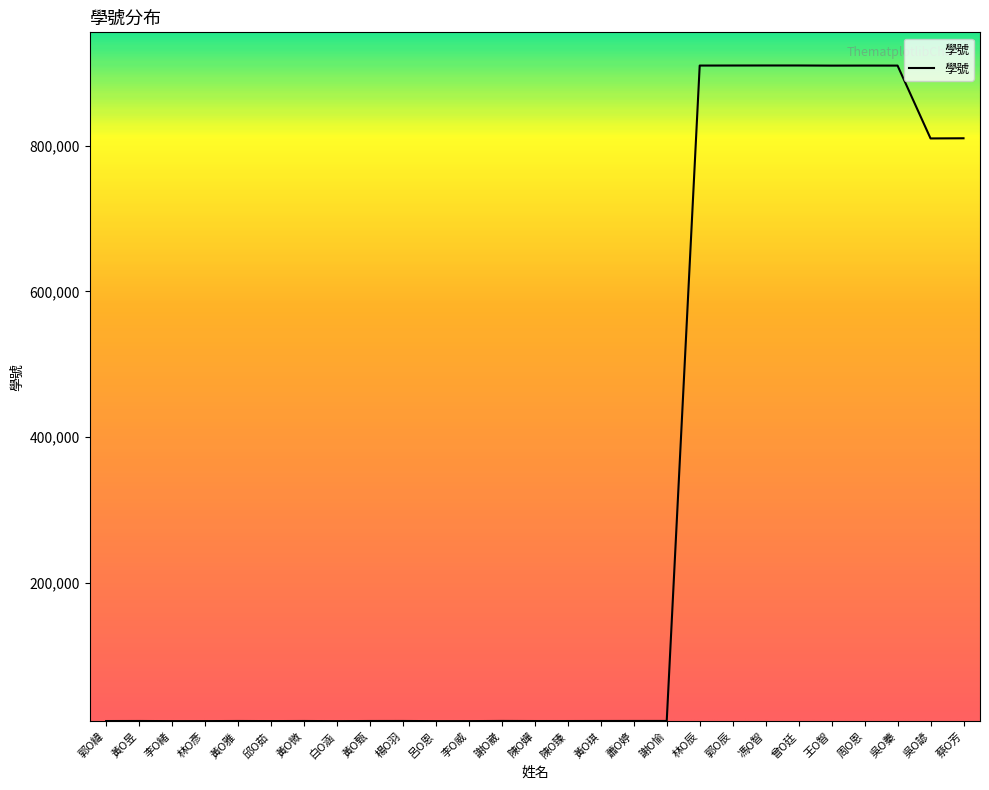

How many values are below 10233?

13